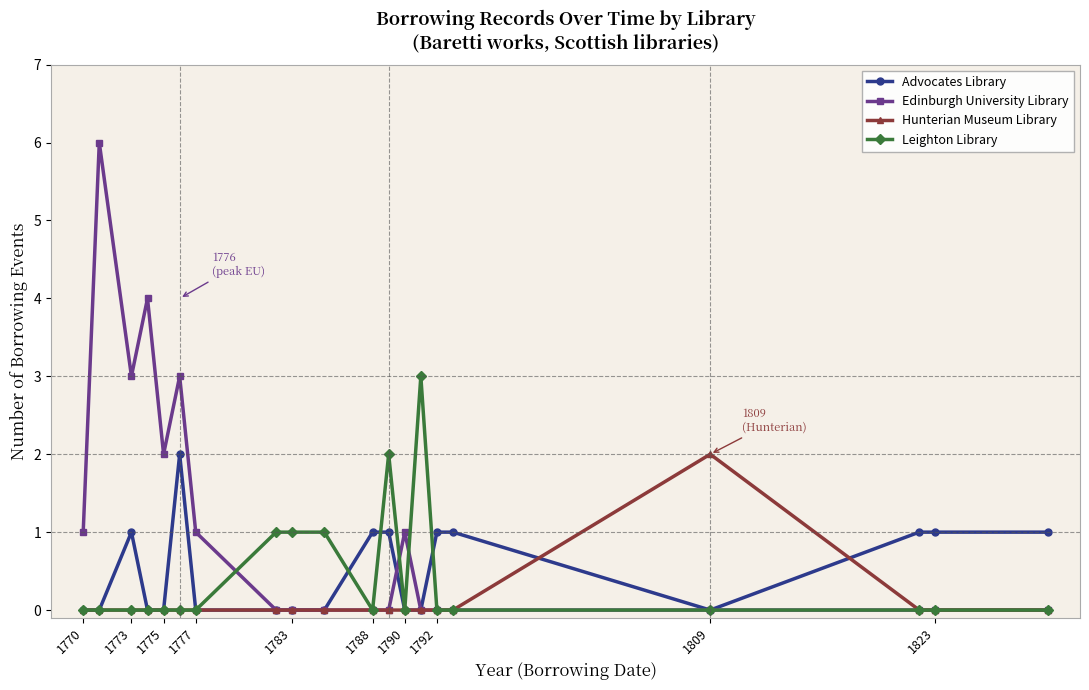

Which series has the largest total across all categories?

Edinburgh University Library